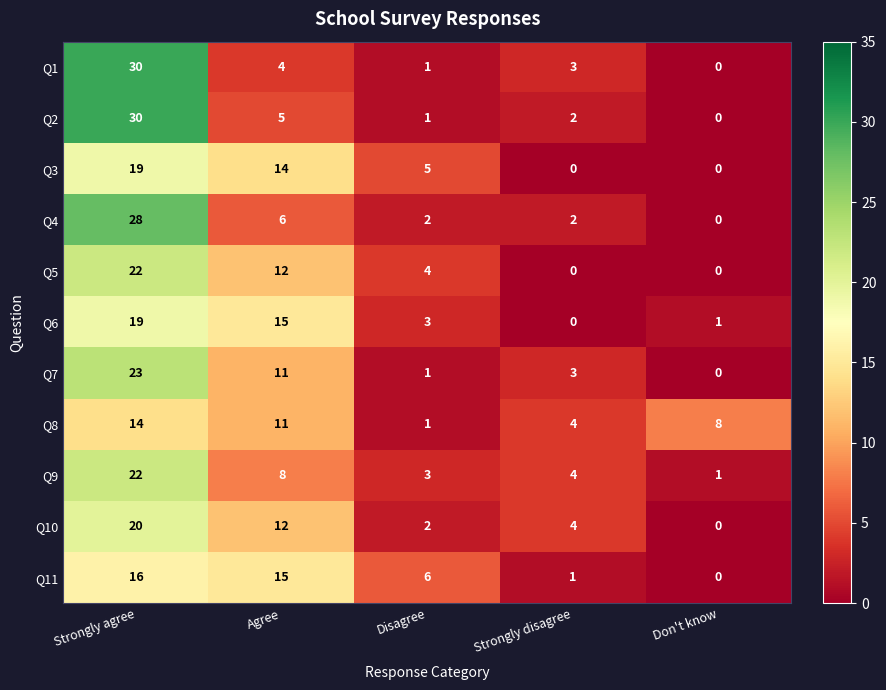

Which series changed the most between Disagree and Don't know?

Q8